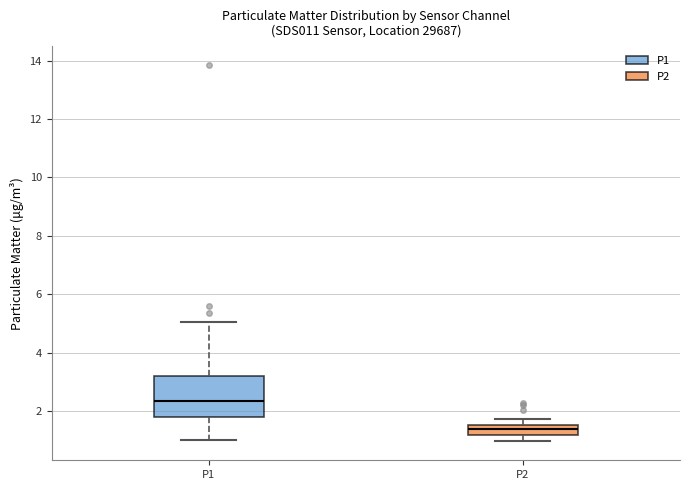

Comparing the boxes themselves (not the whiskers), which one is the tallest?

P1